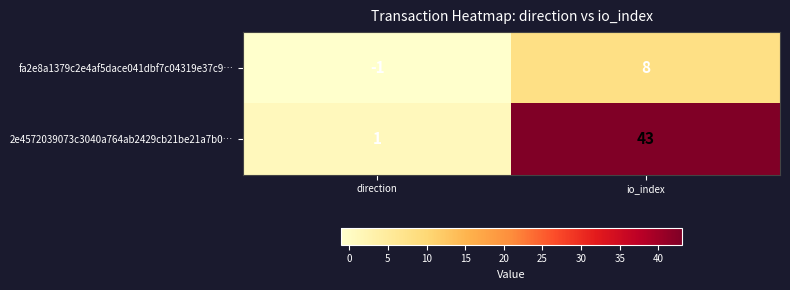

At how many categories does at least one series exceed 11?

1